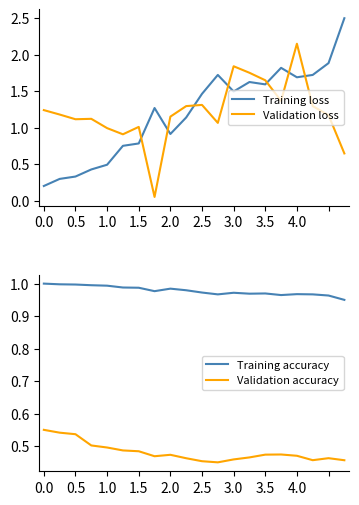

How many times do Training loss and Validation loss cross each other?

7